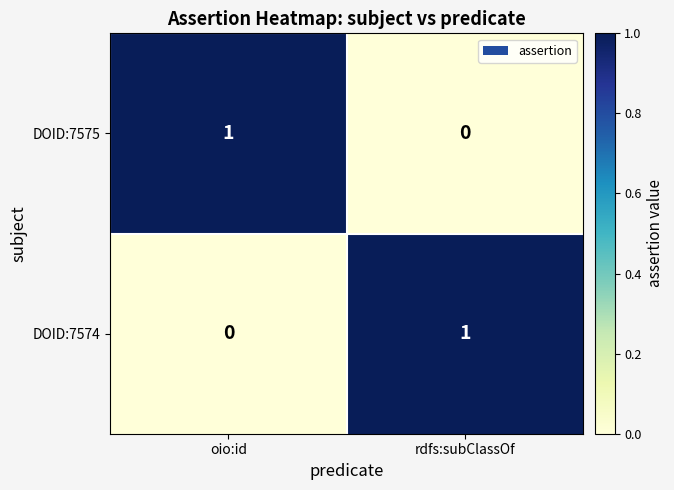

Where is DOID:7574 nearest to the value 0?

oio:id